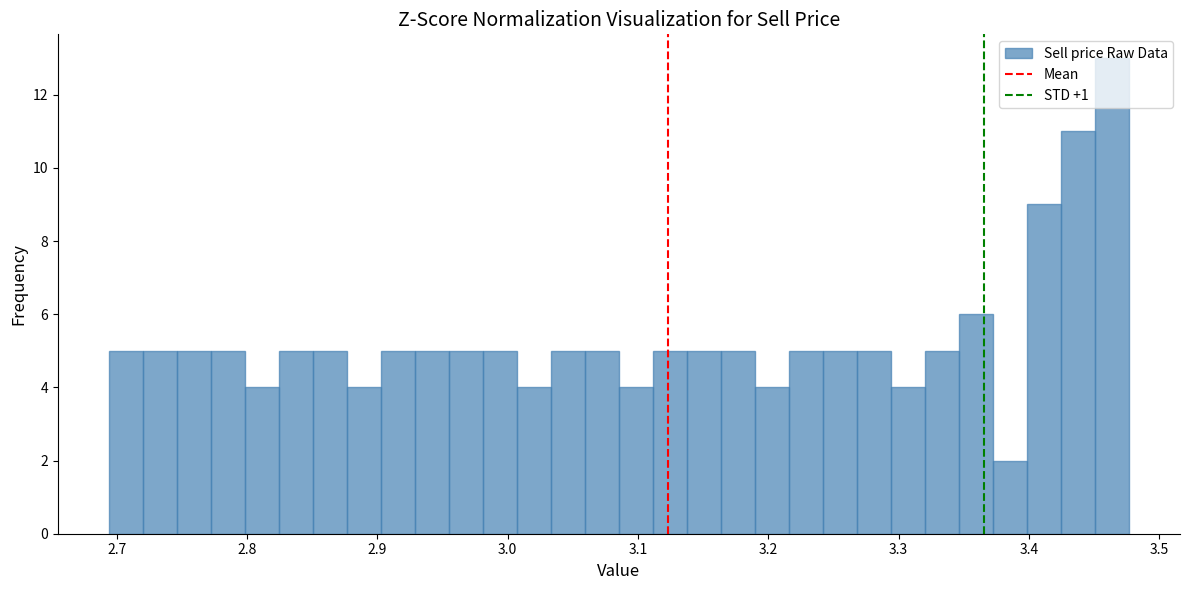

Read against the x-axis, roughly where is the centre of the tallest bar?

3.46